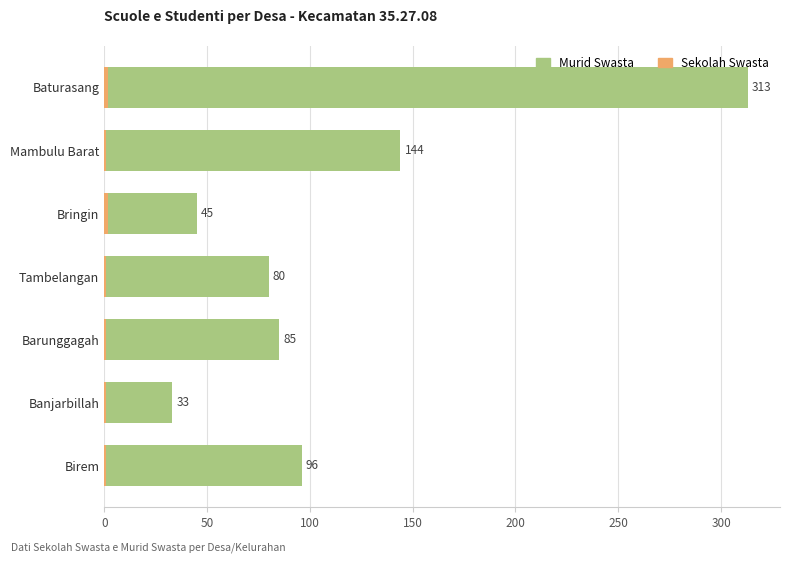

Which series has the largest total across all categories?

Murid Swasta